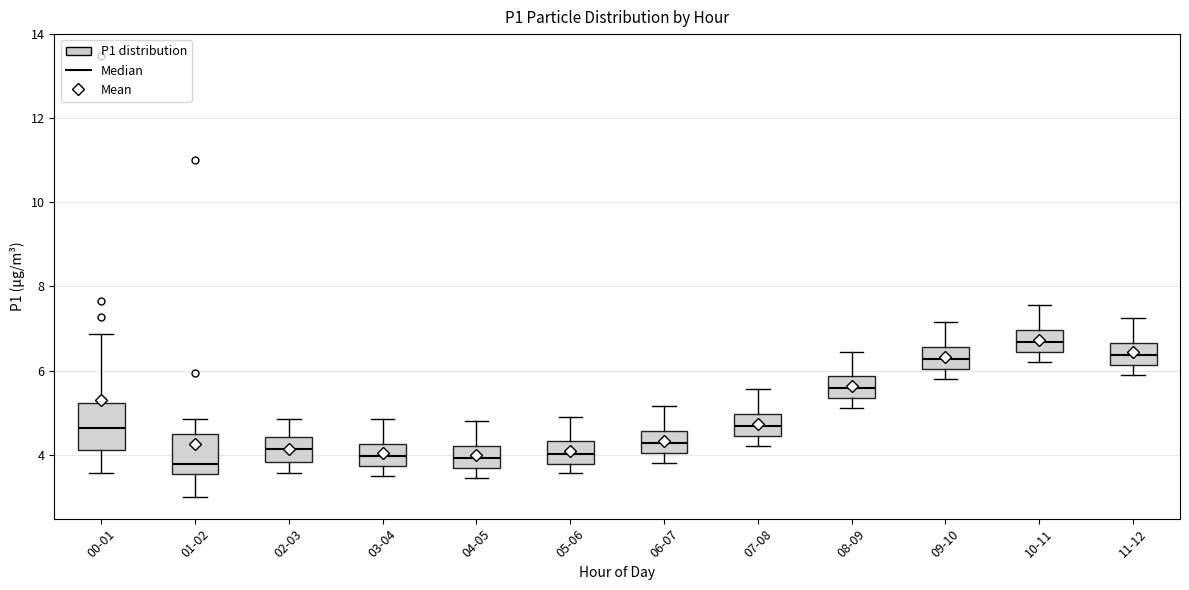

Where is the lower edge of the box for 08-09 on the y-axis? The values are not printed on the chart, so give them approximately, as read against the axis.

5.4